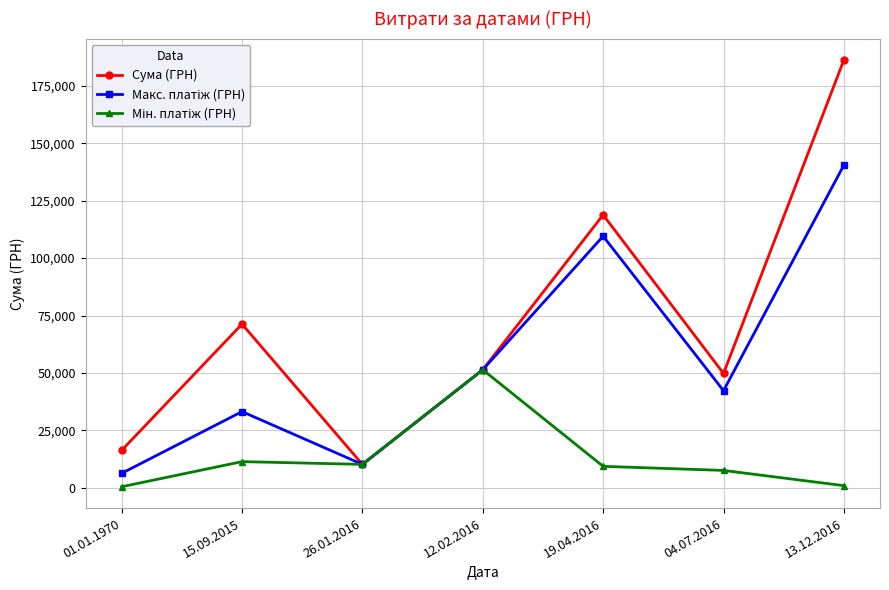

What is the total value across all series at 19.04.2016?

237674.3